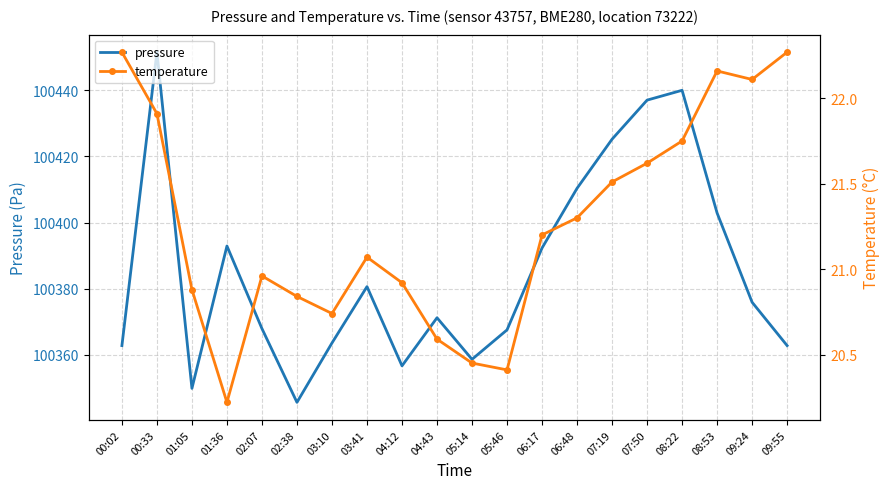

The pressure series shows 100356.7 at 04:12. True or false?

True